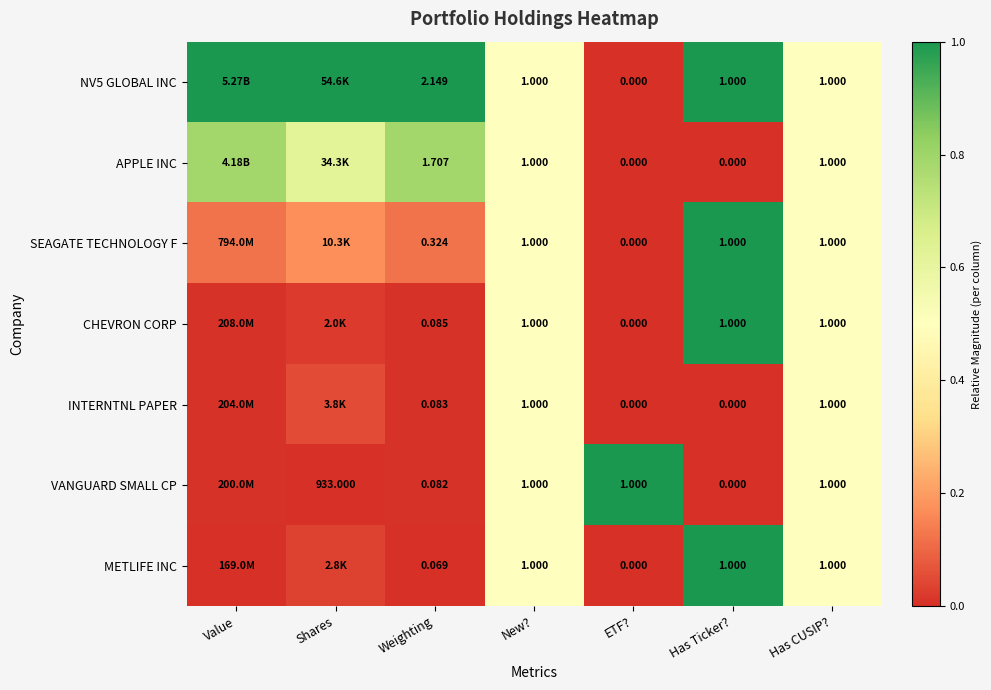

Which label corresponds to the largest value in the chart?

Value